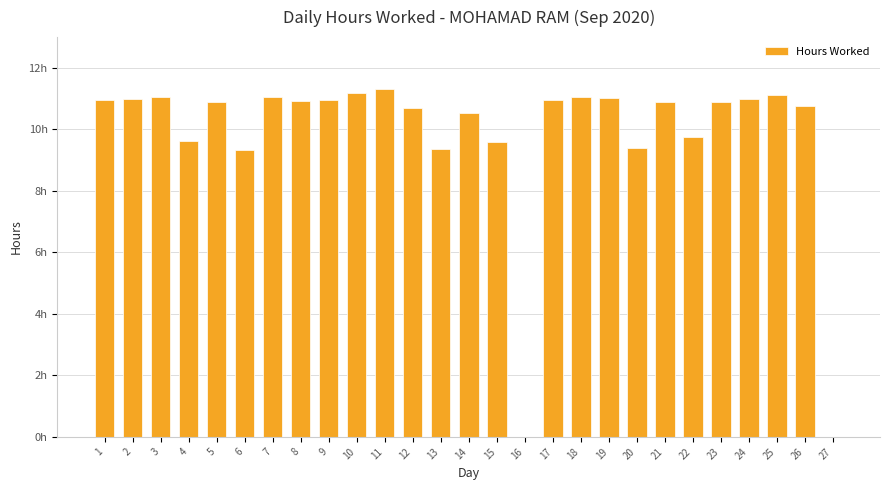

Are the bars horizontal?

No